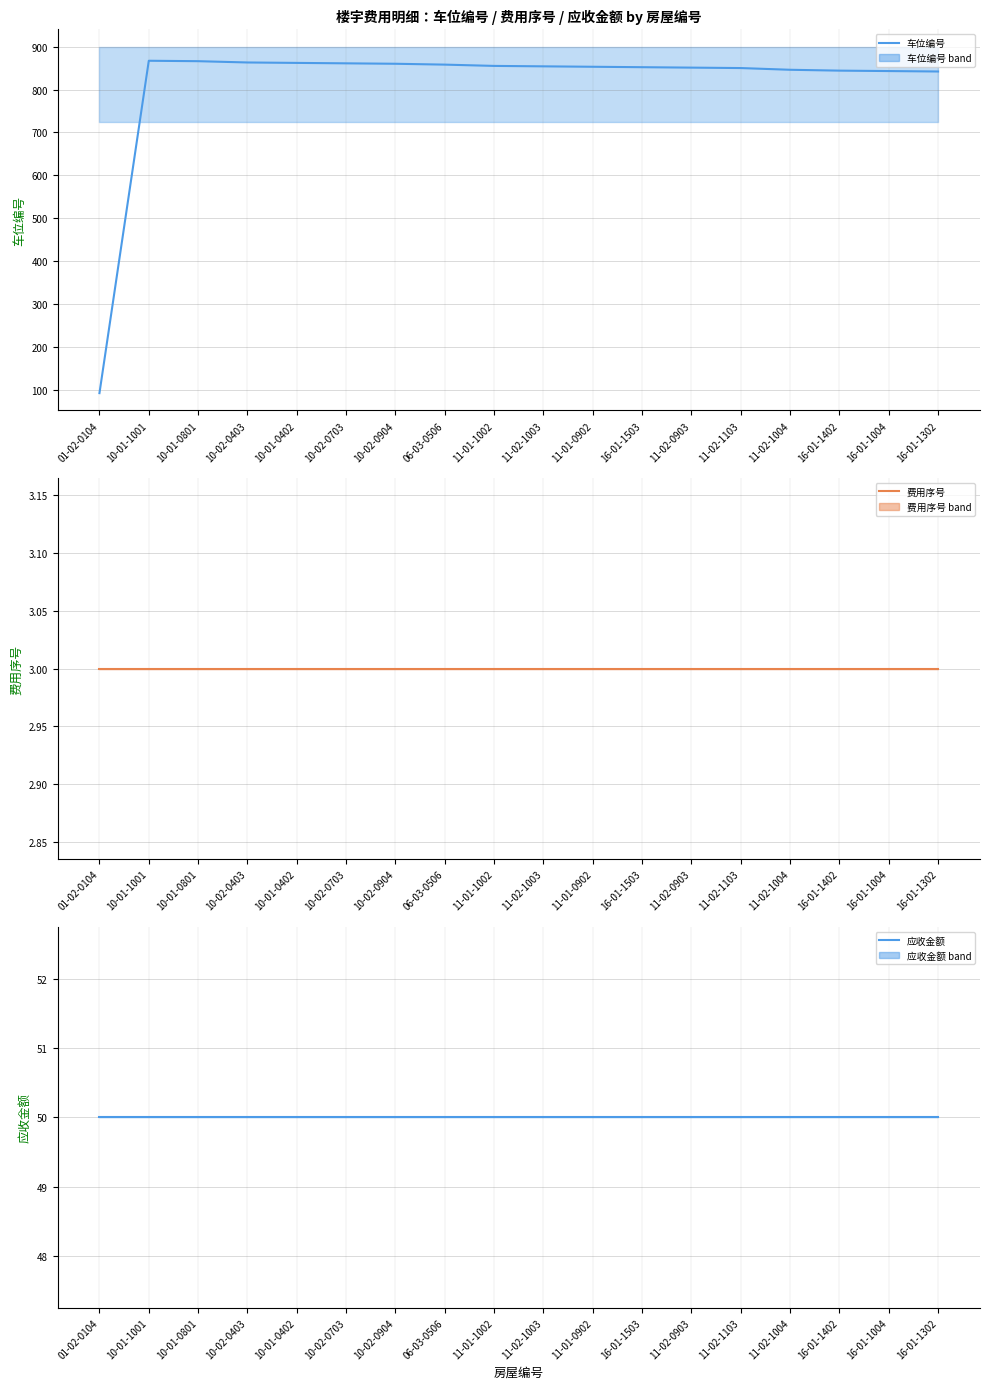

What are all the series names shown in the legend?

车位编号, 费用序号, 应收金额